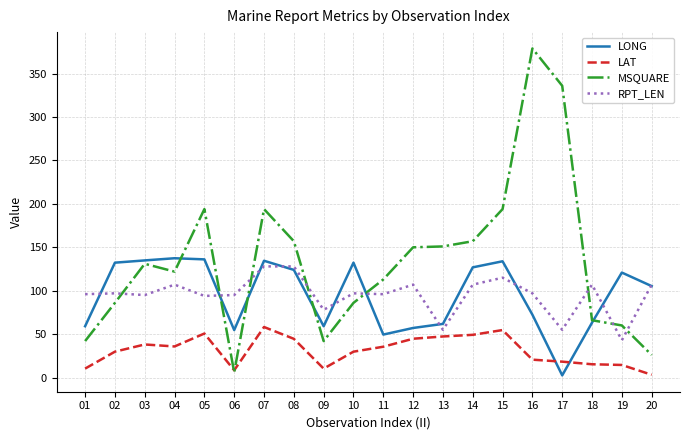

How many distinct data groups are displayed?

4